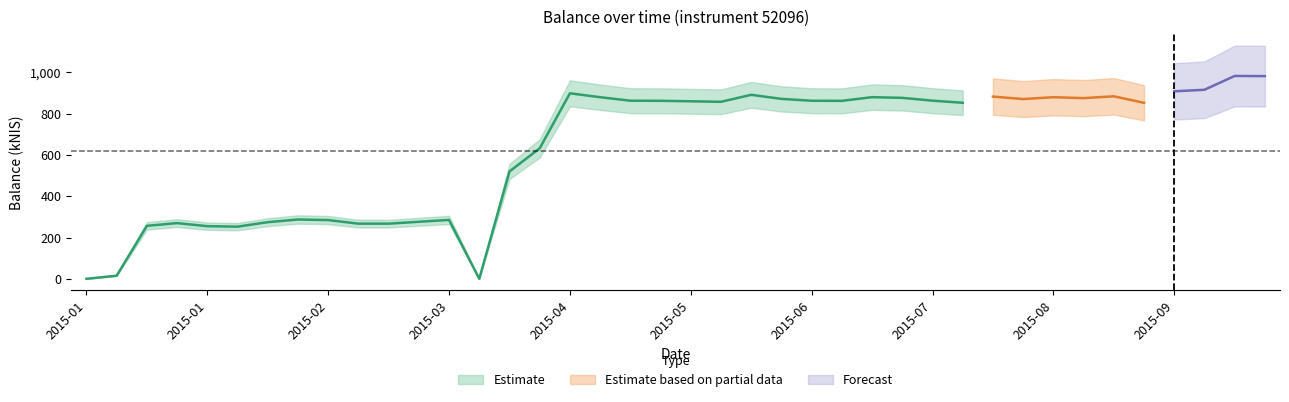

What is the average value?

633.9